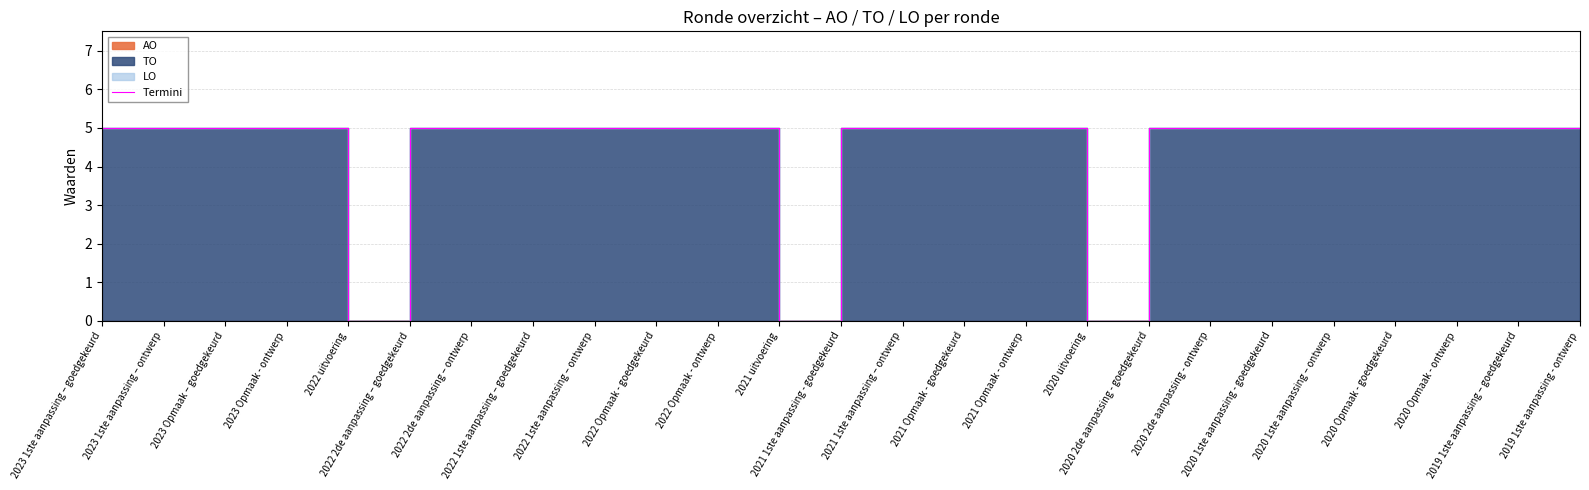

What is the label of the 19th point from the right?

2022 2de aanpassing – ontwerp